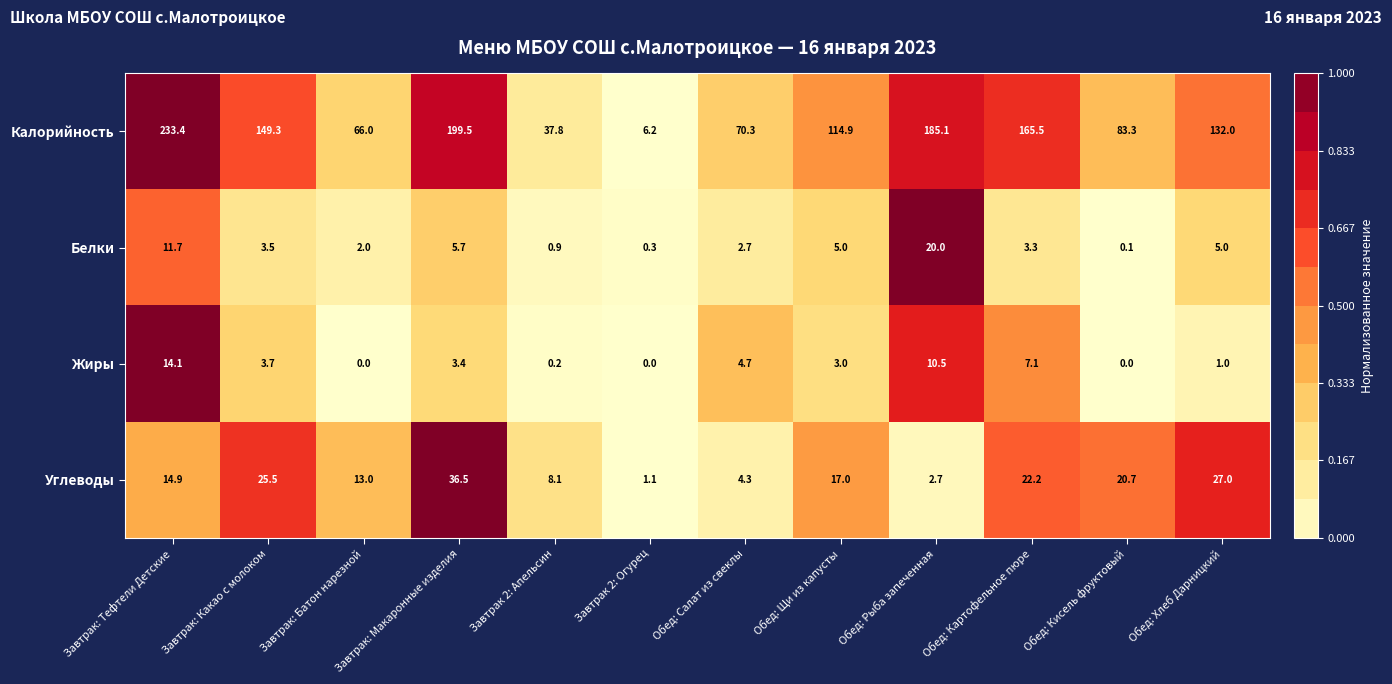

What is the maximum value for Калорийность?

233.4